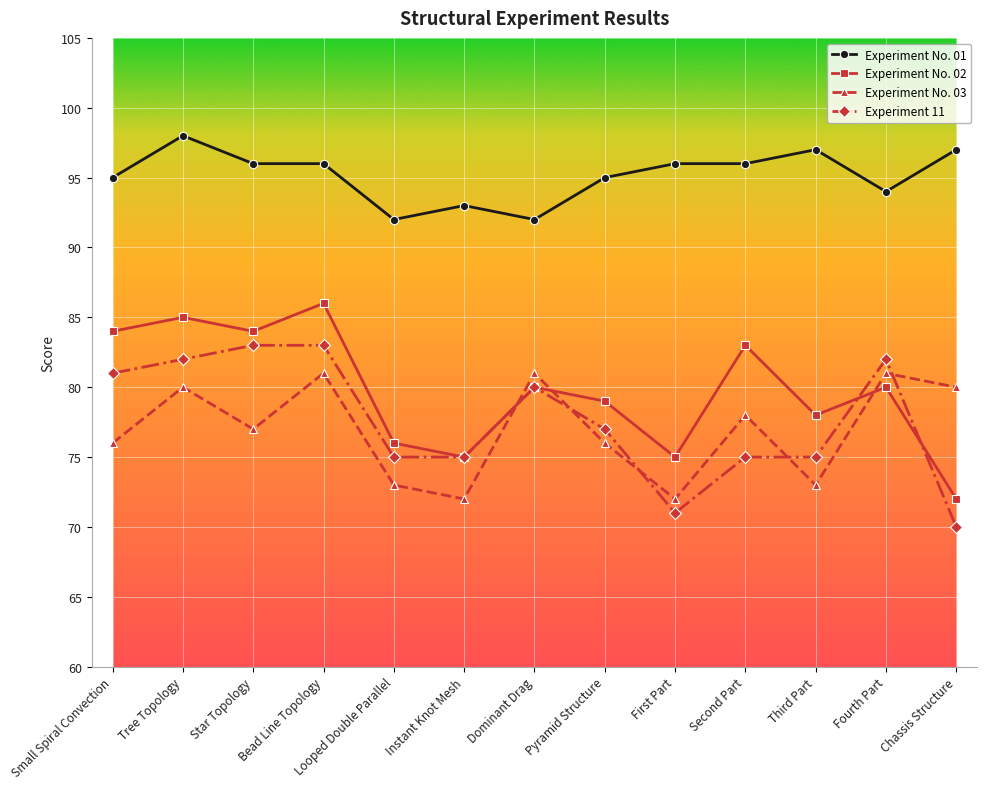

What are all the series names shown in the legend?

Experiment No. 01, Experiment No. 02, Experiment No. 03, Experiment 11